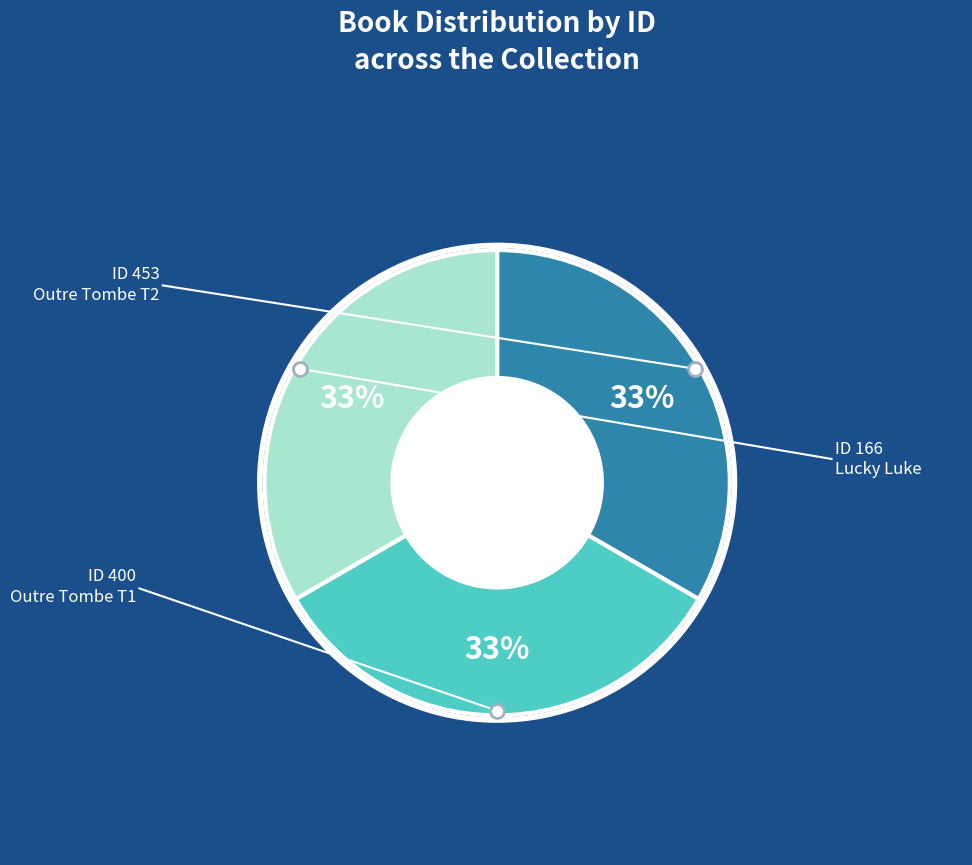

Does any single category account for the majority?

No